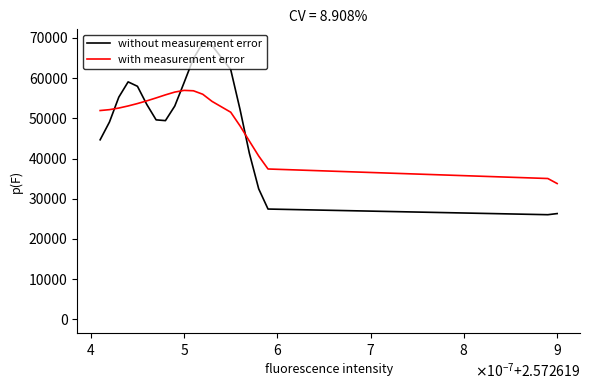

What is the difference between the second highest and minimum values in the without measurement error series?

42053.7